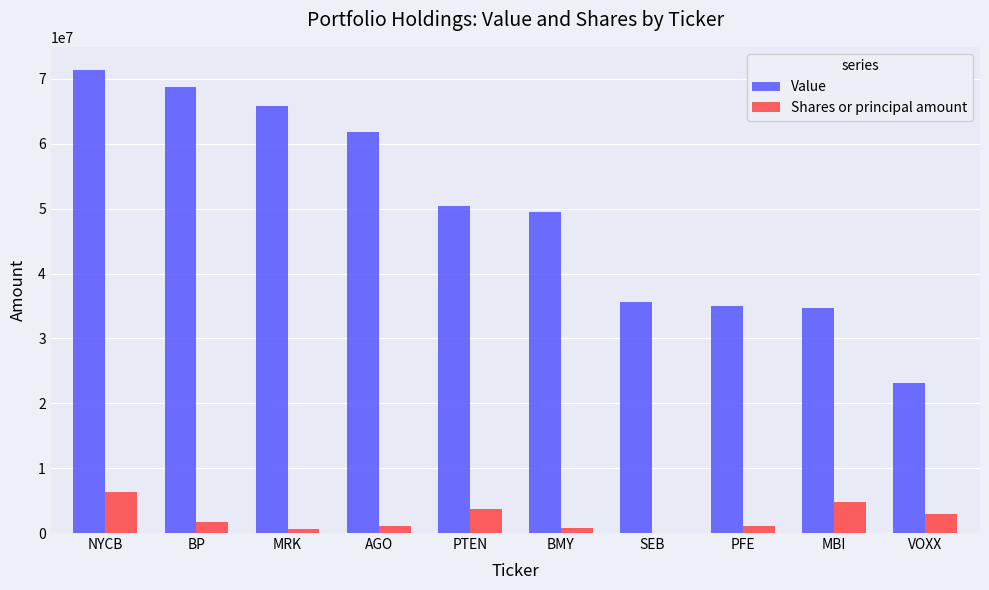

How many categories are shown in the chart?

10